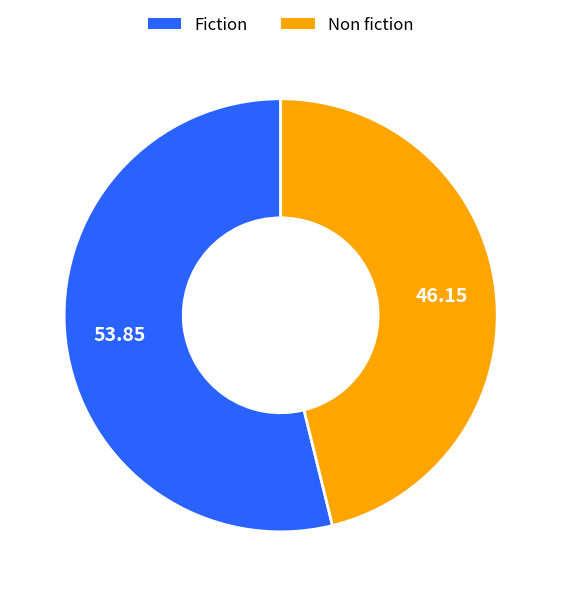

Is Non fiction the majority of the pie?

No